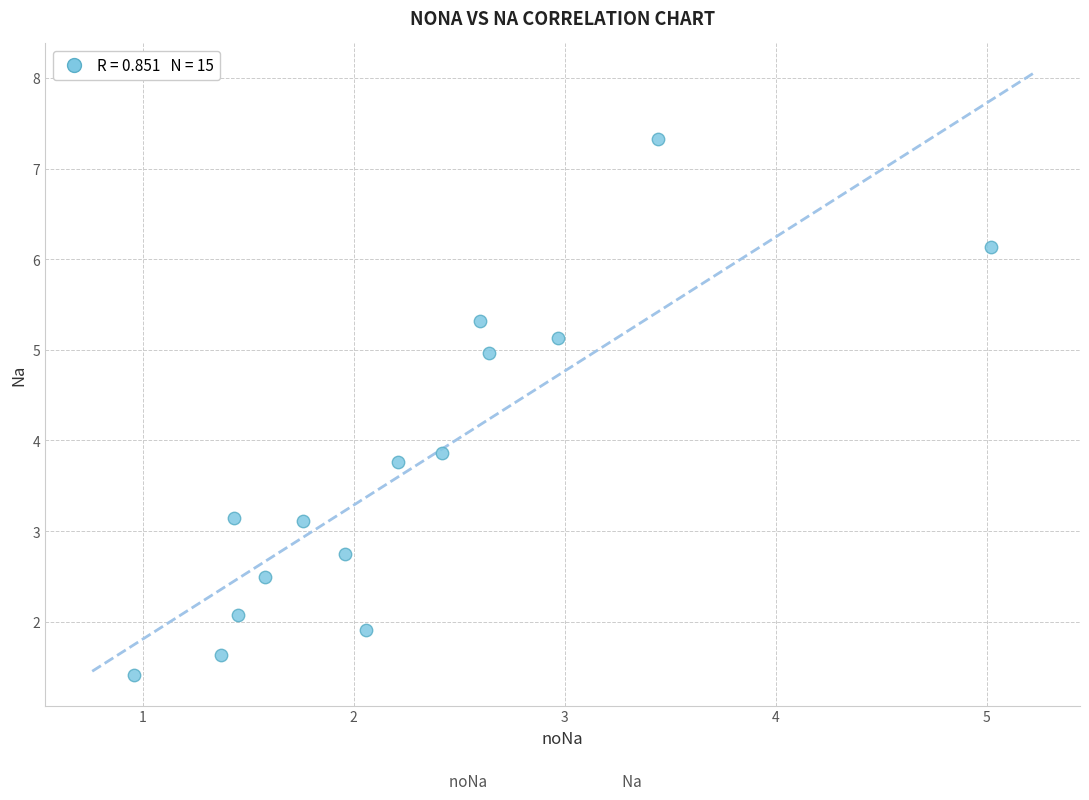

What Y value in the scatter plot is closest to 4?

3.9